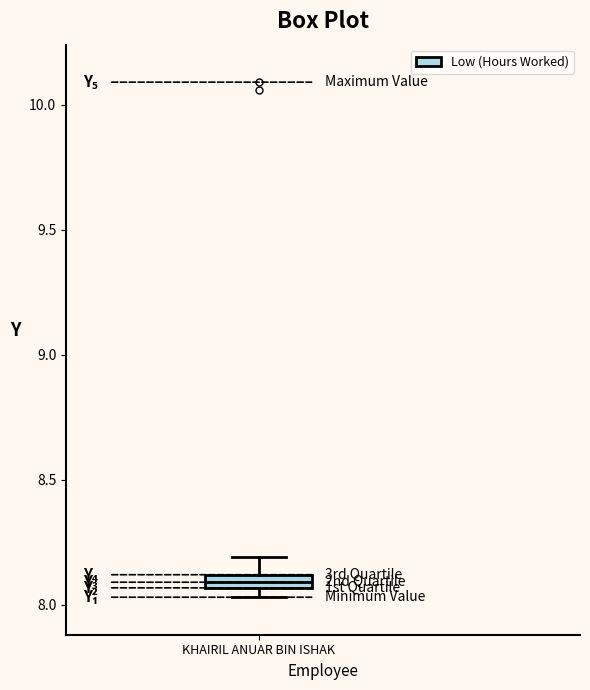

Where is the upper edge of the box for KHAIRIL ANUAR BIN ISHAK on the y-axis? The values are not printed on the chart, so give them approximately, as read against the axis.

8.10